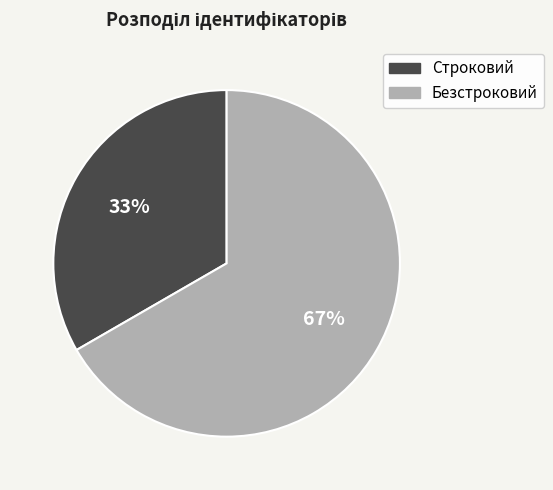

Is it true that Безстроковий is 67% of the pie?

True